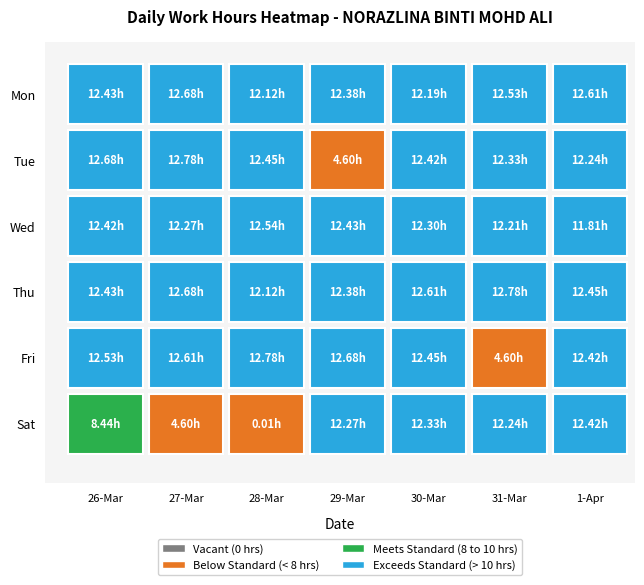

What is the maximum value shown in the chart?

12.8